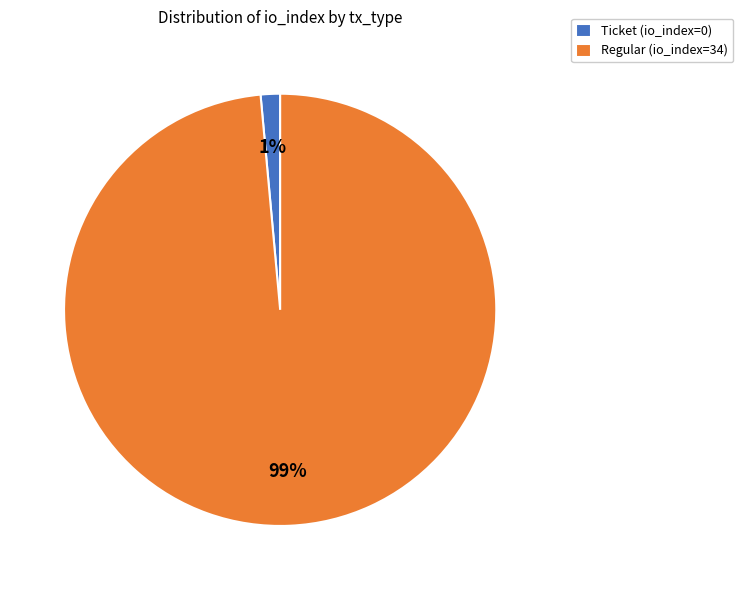

How many slices are in this pie chart?

2